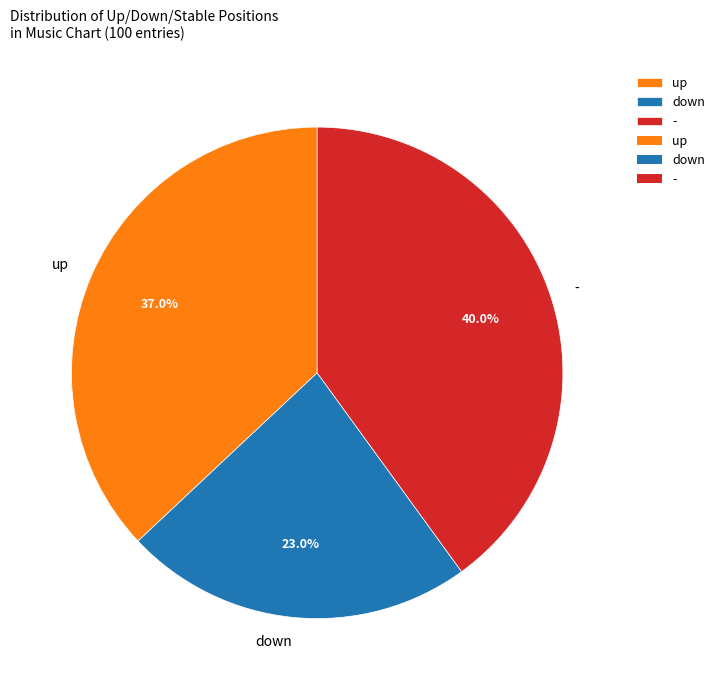

Which slice is the largest?

-